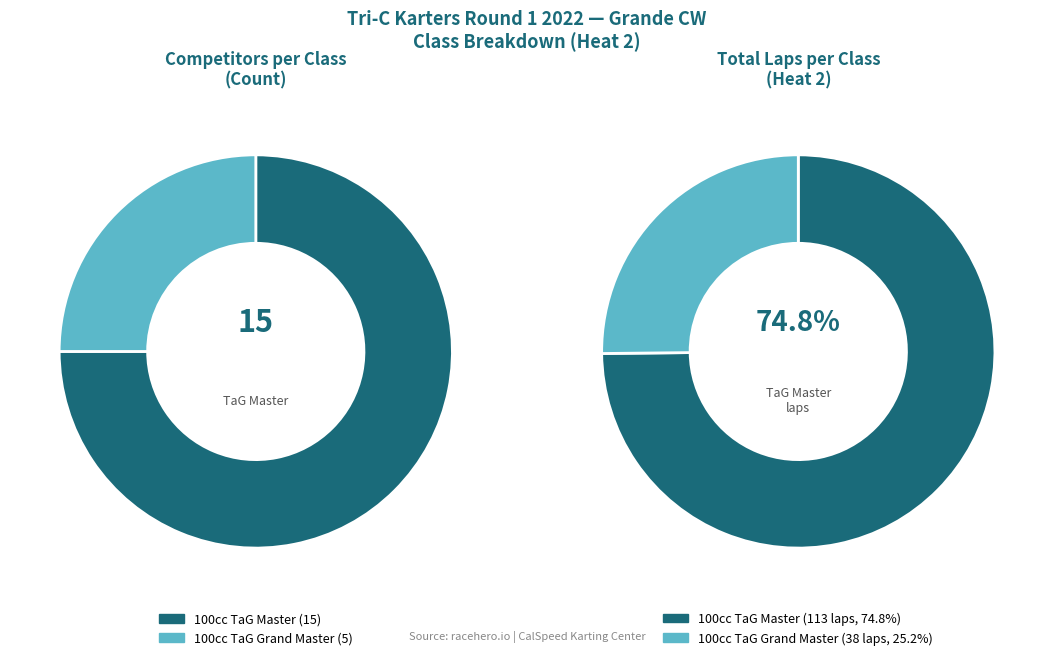

Which slice is the smallest?

100cc TaG Grand Master